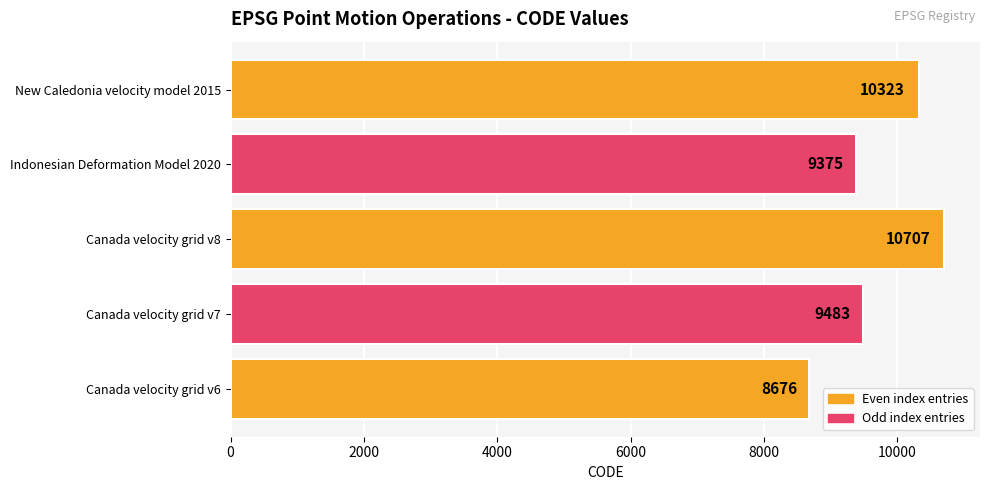

Reading bottom to top, list all the values displayed in this chart.

8676	9483	10707	9375	10323